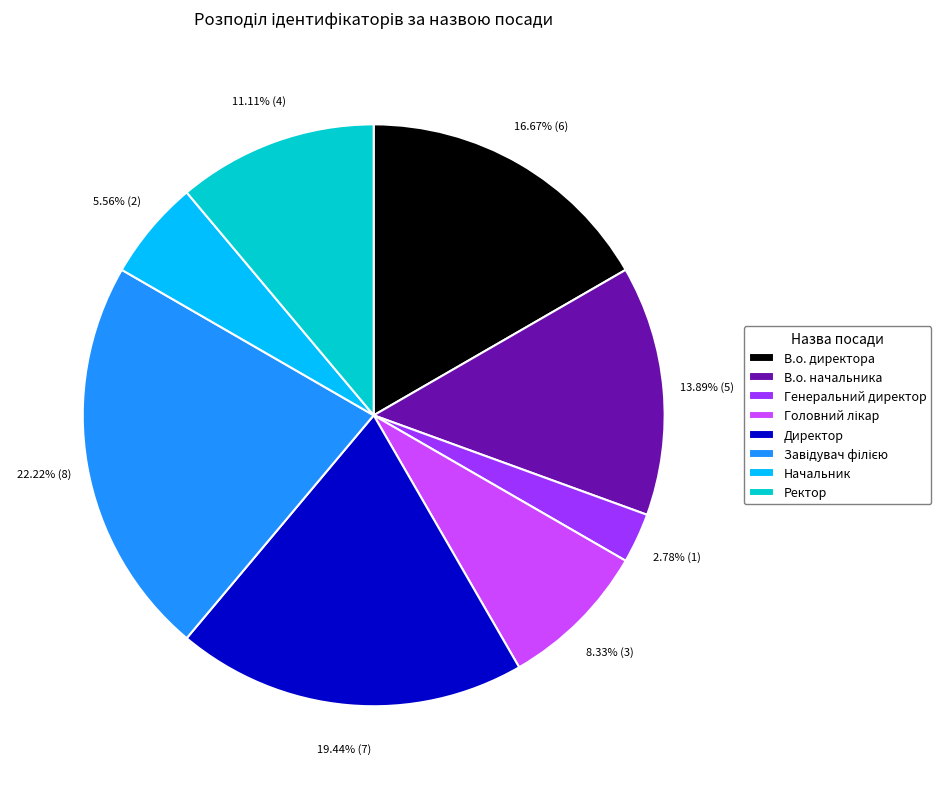

To the nearest percent, what percentage of the pie is Генеральний директор?

3%